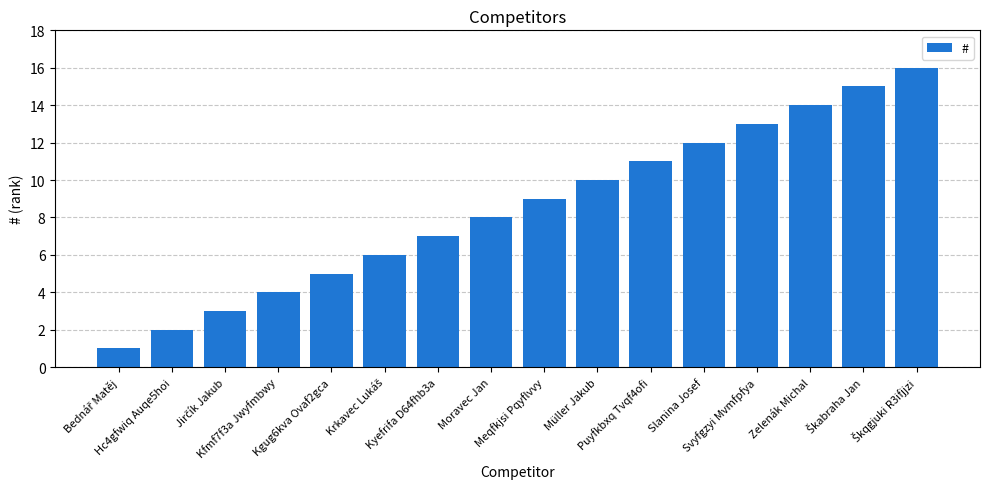

What is the difference between the maximum and second lowest values?

14